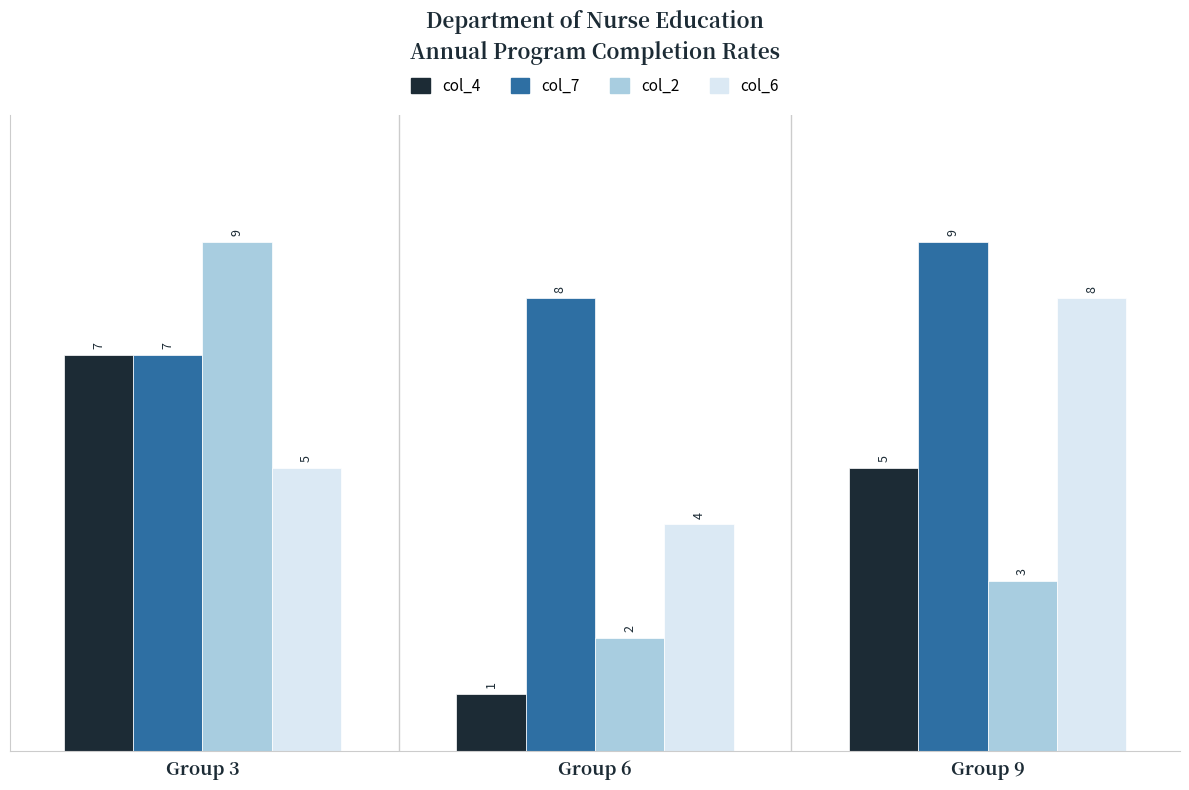

Is the value of col_6 at Group 3 greater than the value of col_7 at Group 6?

No